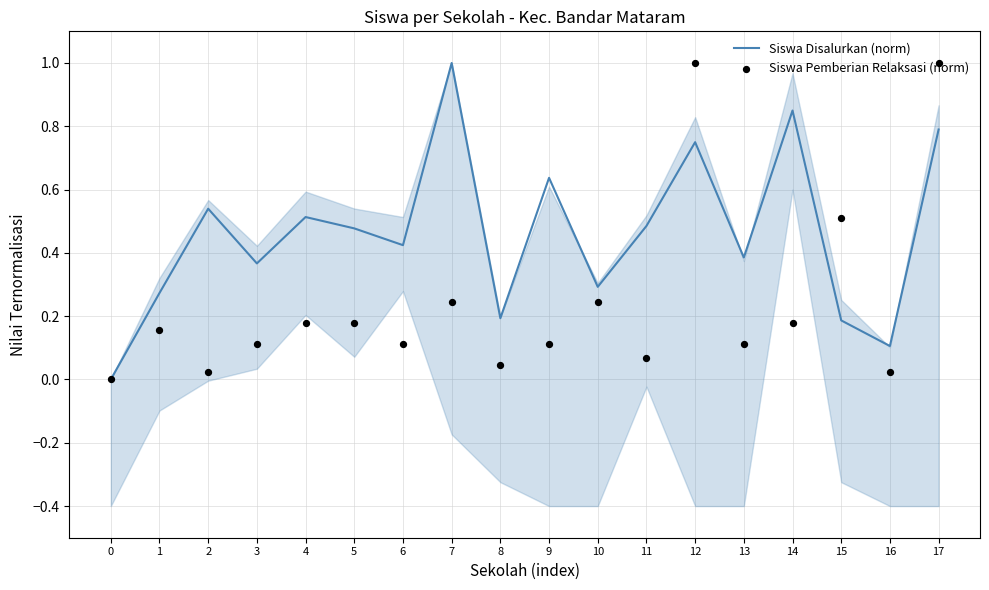

What are all the series names shown in the legend?

Siswa Disalurkan (norm), Siswa Pemberian Relaksasi (norm)